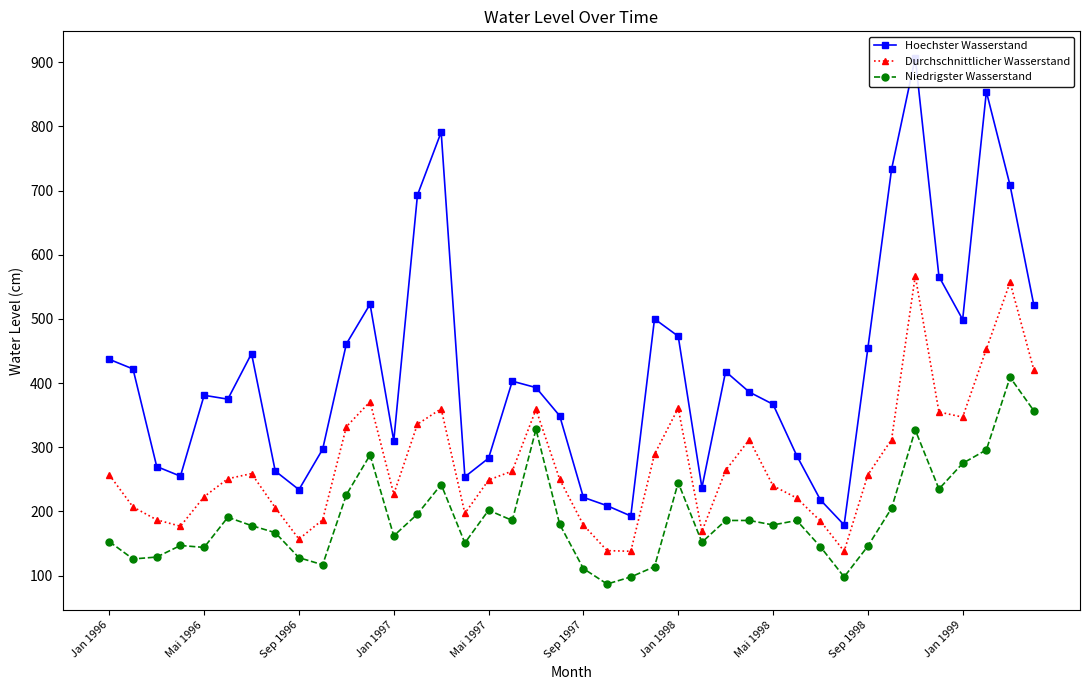

List the series in order of their peak value, lowest first.

Niedrigster Wasserstand, Durchschnittlicher Wasserstand, Hoechster Wasserstand